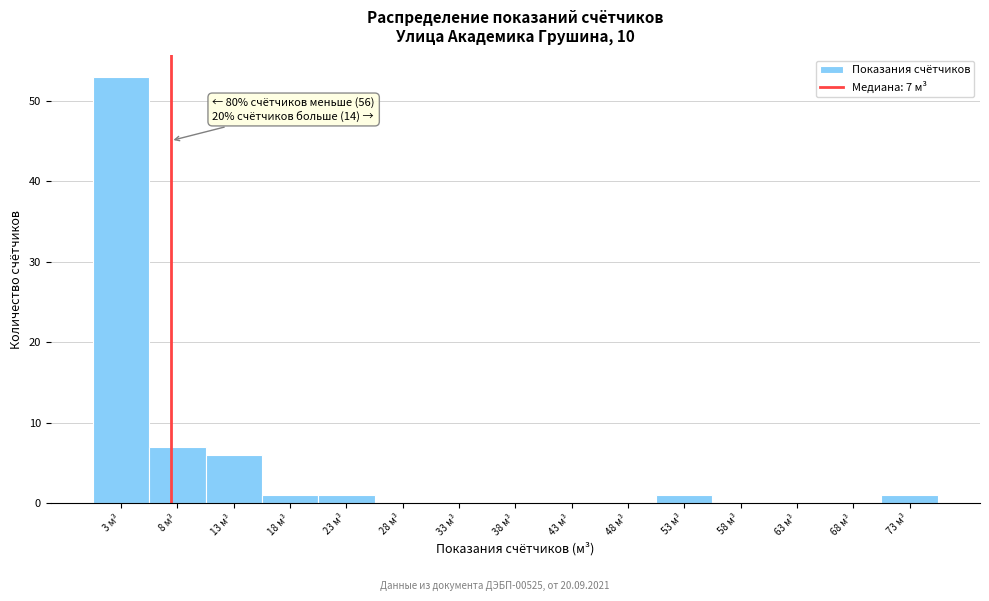

Which range on the x-axis has the tallest bar?

0 to 5